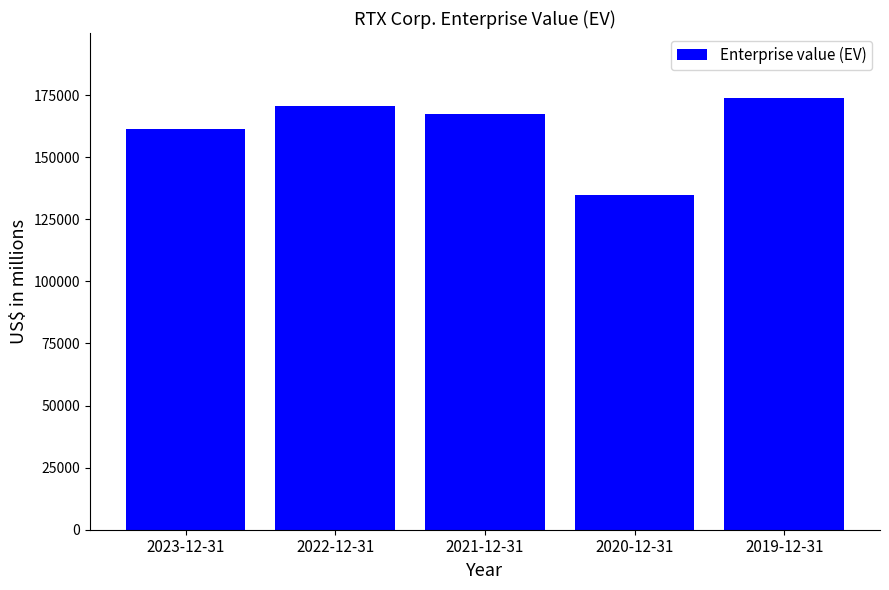

How many values are below 167423?

2